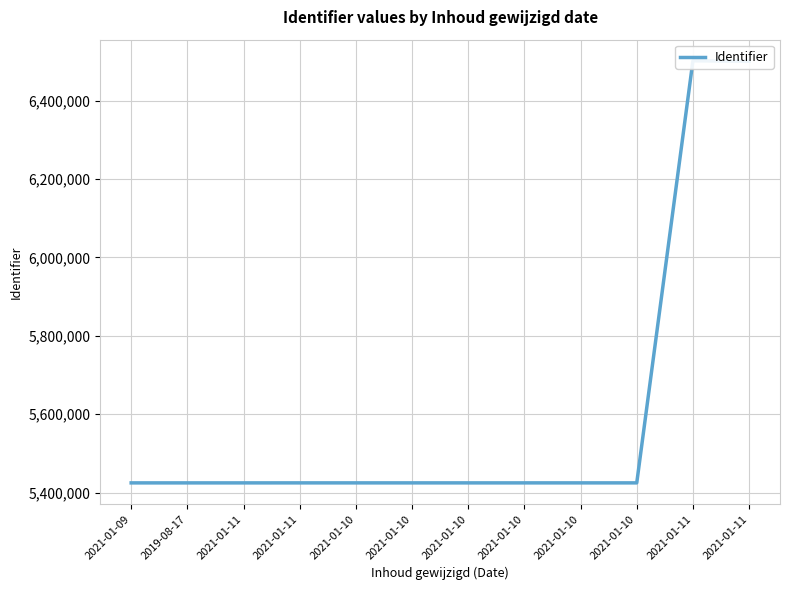

What is the maximum value shown in the chart?

6501735